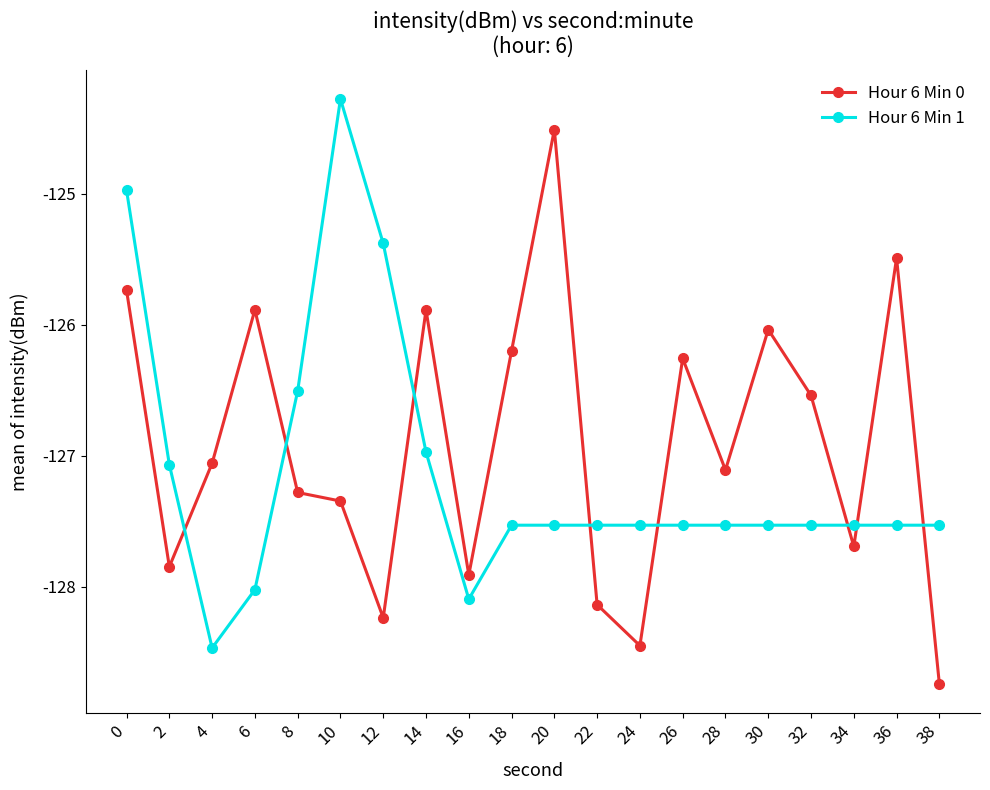

What is the maximum value shown in the chart?

-124.3